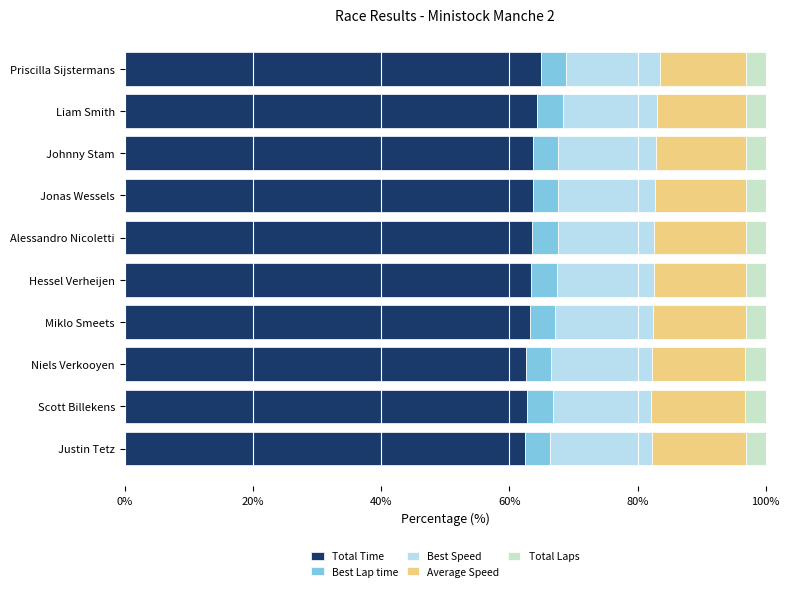

What is the approximate value of Total Time at Johnny Stam?

63.7